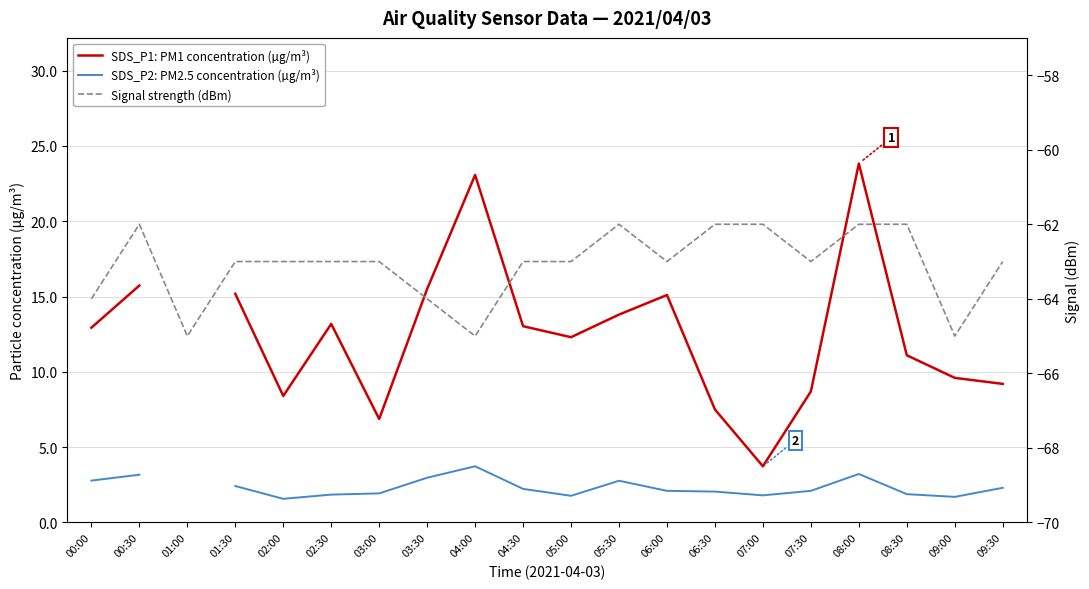

What is the sum of the Signal strength (dBm) values at 05:30 and 06:00?

-125.0